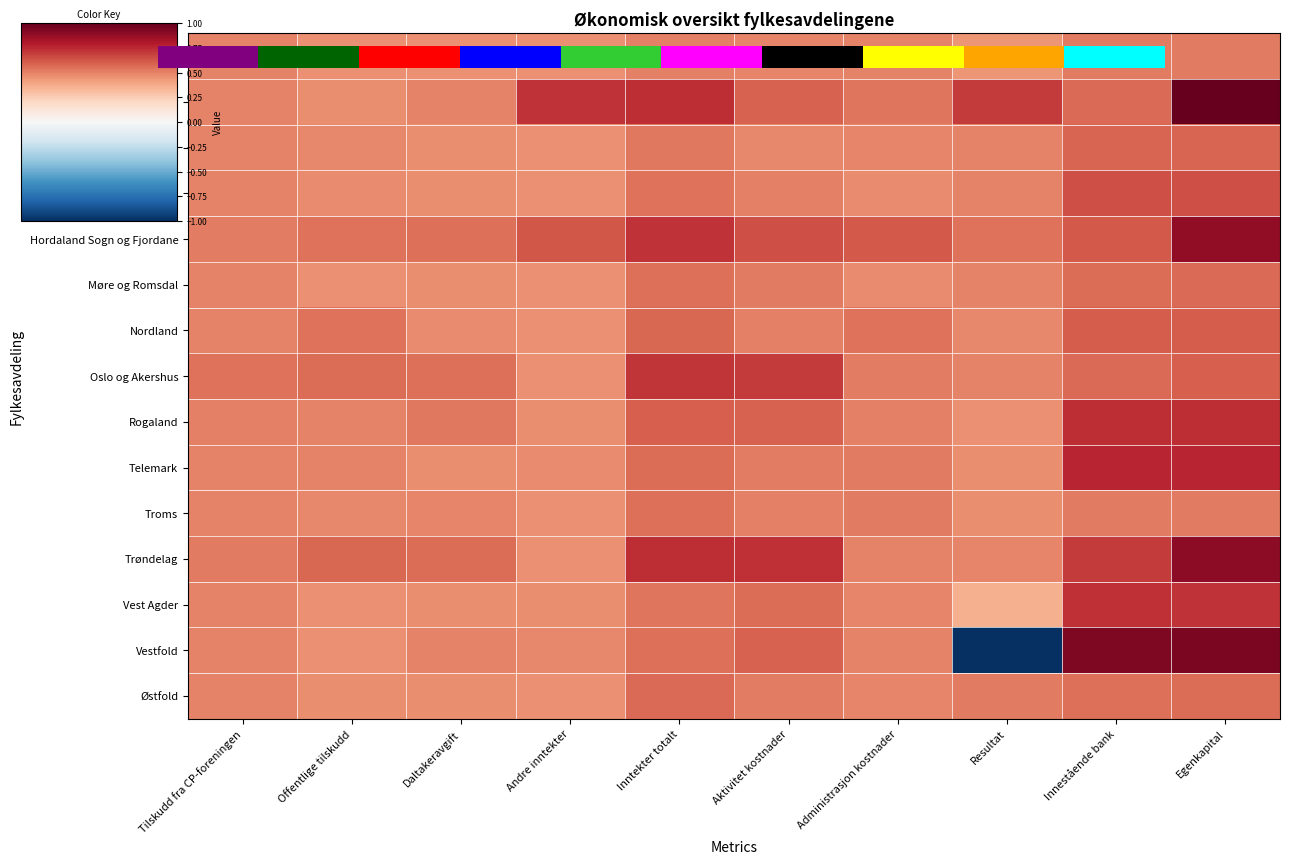

What is the difference between the maximum and minimum values in the Vestfold series?

1.9